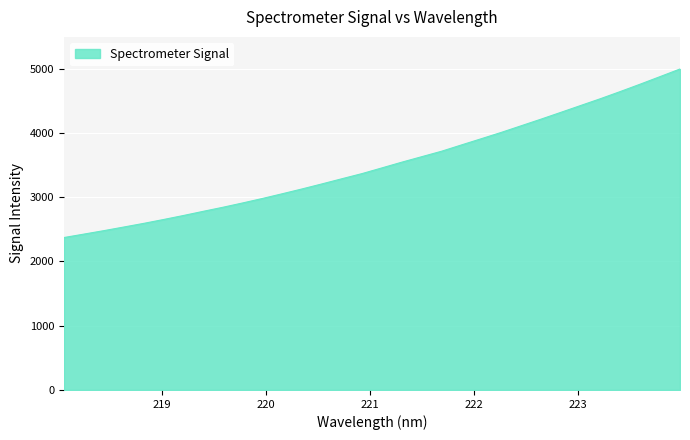

What is the smallest value displayed?

2372.3